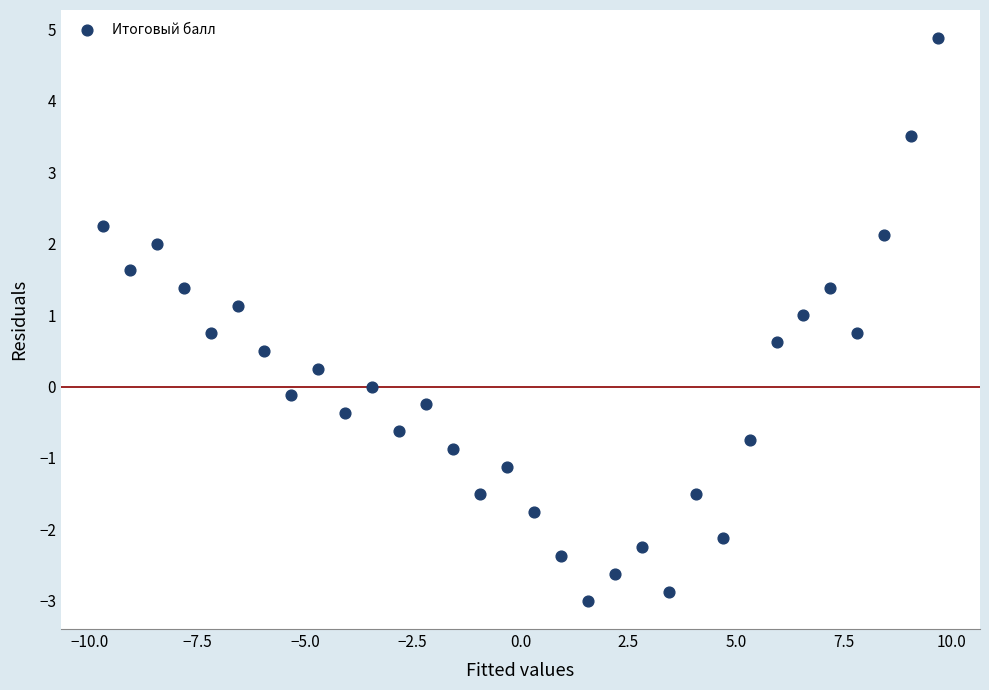

What is the range of X values (max minus min)?

19.4